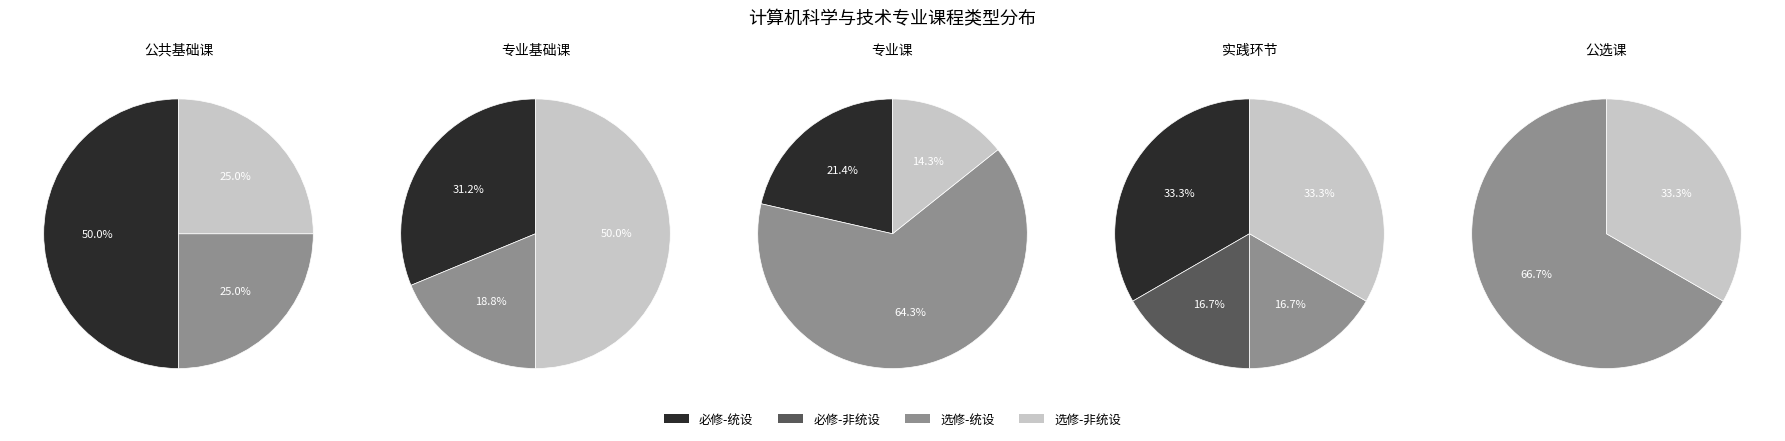

Which slice represents more than half of the pie?

2